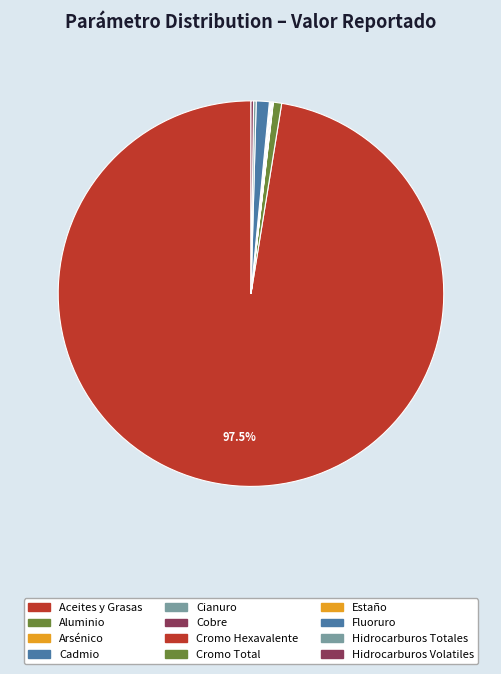

Rank the categories by value from highest to lowest.

Aceites y Grasas, Fluoruro, Aluminio, Hidrocarburos Totales, Hidrocarburos Volatiles, Cobre, Cianuro, Cromo Hexavalente, Cromo Total, Arsénico, Estaño, Cadmio